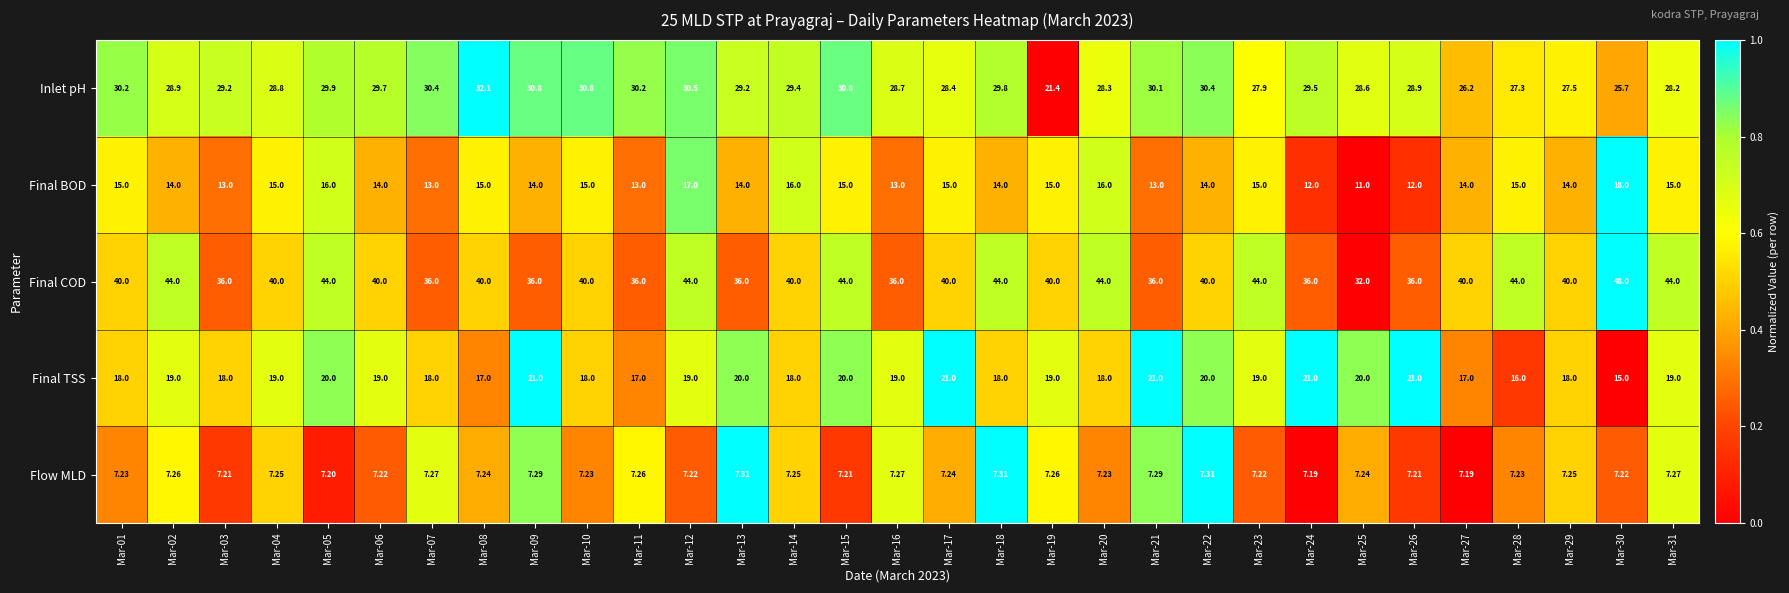

Which series has the largest total across all categories?

Final COD